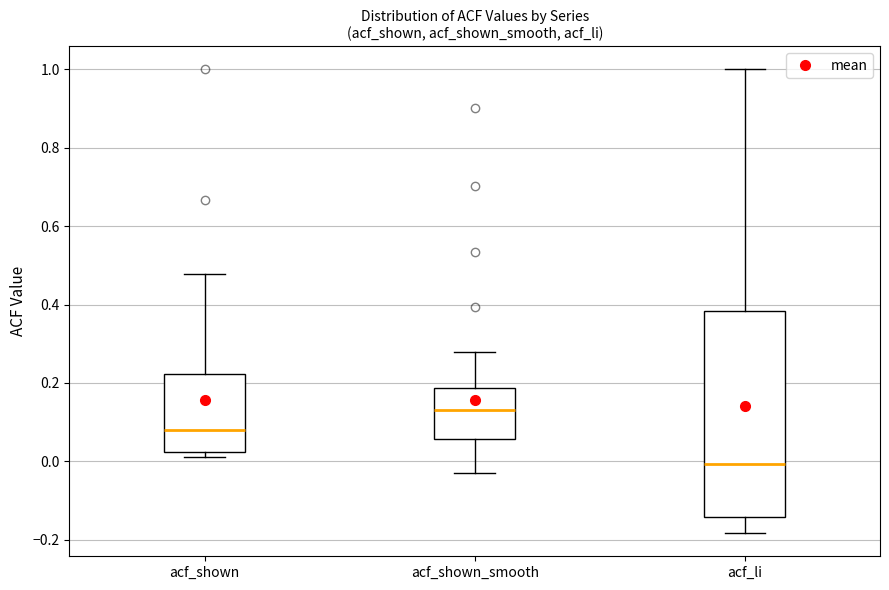

Which box is the tallest, from its lower edge to its upper edge?

acf_li